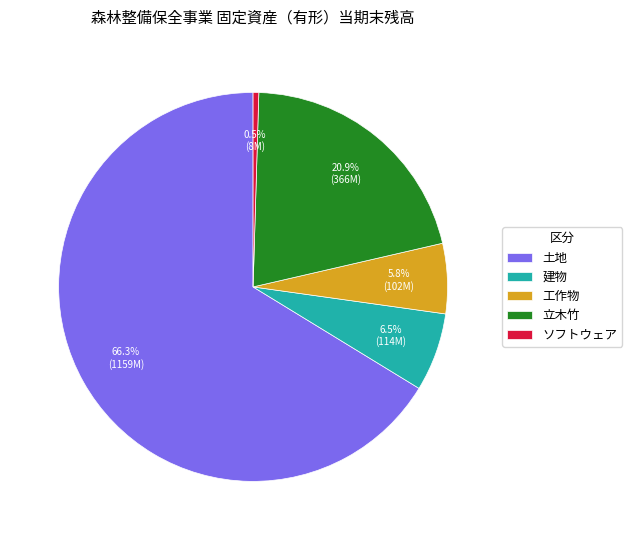

Which category accounts for the majority?

土地